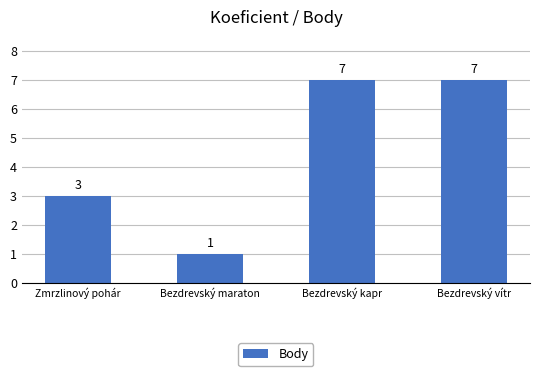

Which label corresponds to the smallest value in the chart?

Bezdrevský maraton